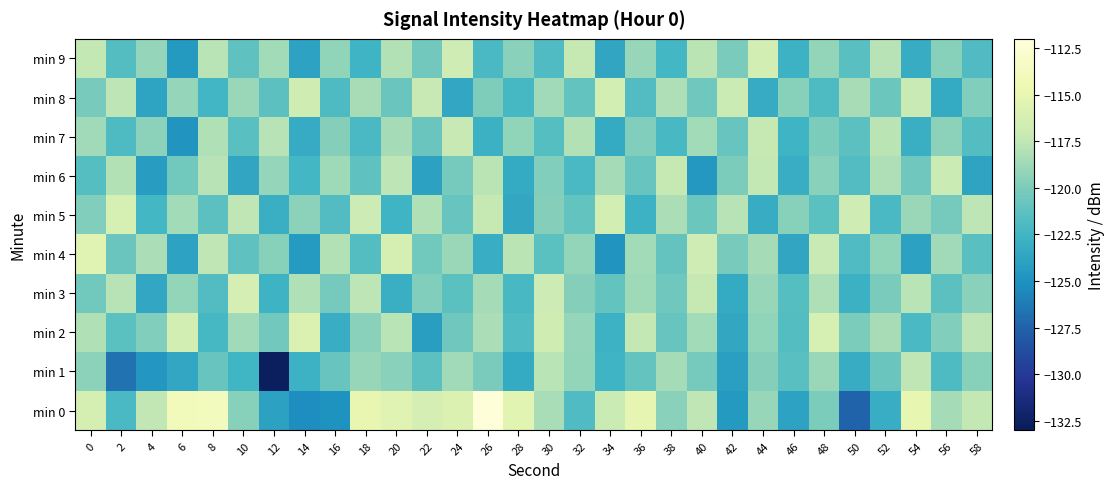

List the series in order of their peak value, highest first.

min 0, min 4, min 2, min 5, min 3, min 8, min 9, min 6, min 7, min 1